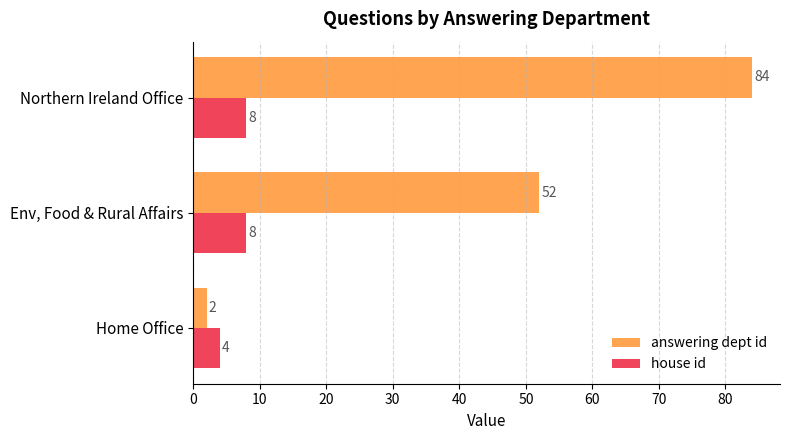

How many answering dept id values are between 2 and 84?

3